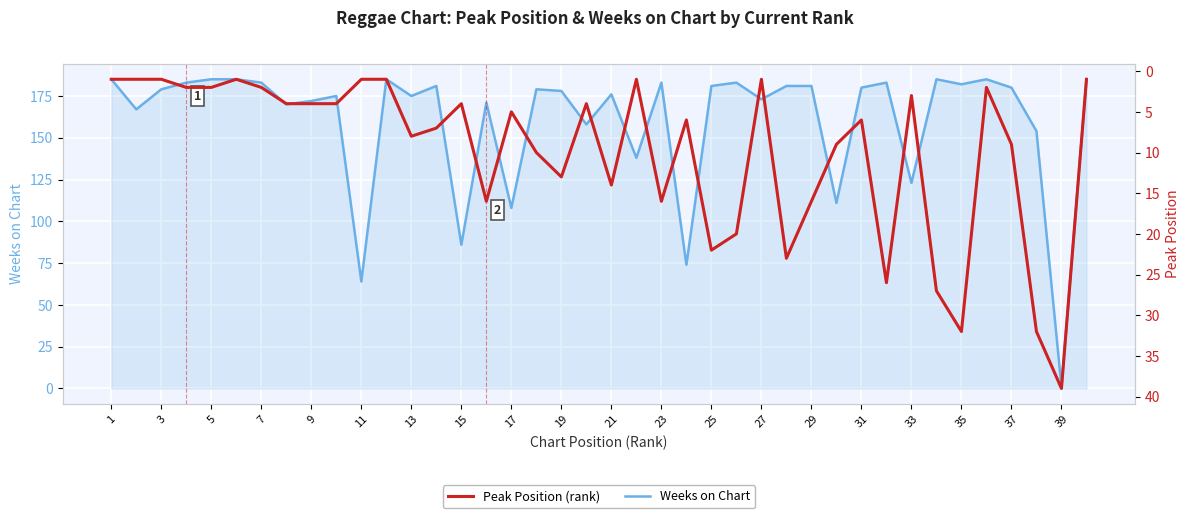

Reading left to right, what are all the values shown in this chart?

Weeks on Chart: 185	167	179	183	185	185	183	170	172	175	64	185	175	181	86	171	108	179	178	158	176	138	183	74	181	183	173	181	181	111	180	183	123	185	182	185	180	154	1	185
Peak Position: 1	1	1	2	2	1	2	4	4	4	1	1	8	7	4	16	5	10	13	4	14	1	16	6	22	20	1	23	16	9	6	26	3	27	32	2	9	32	39	1